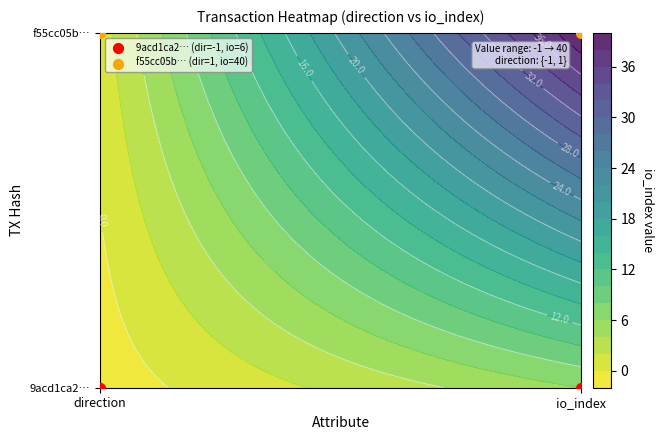

At which label does 9acd1ca2… (dir=-1, io=6) reach its peak?

direction